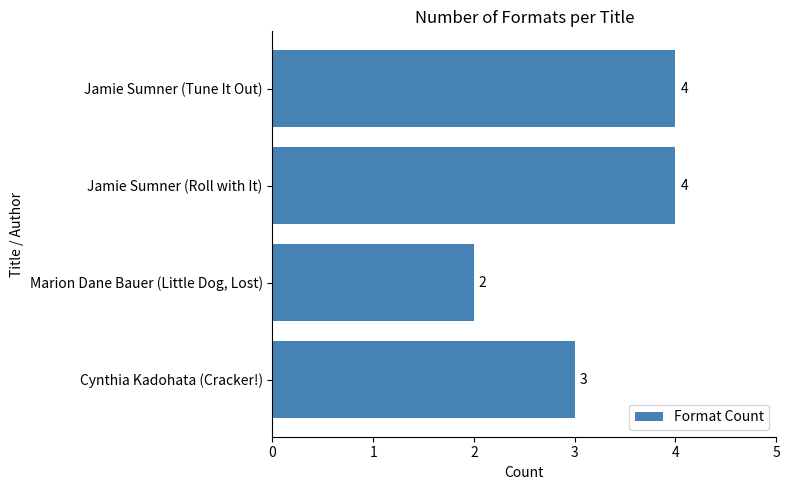

Count the values in the range 3 to 4.

3